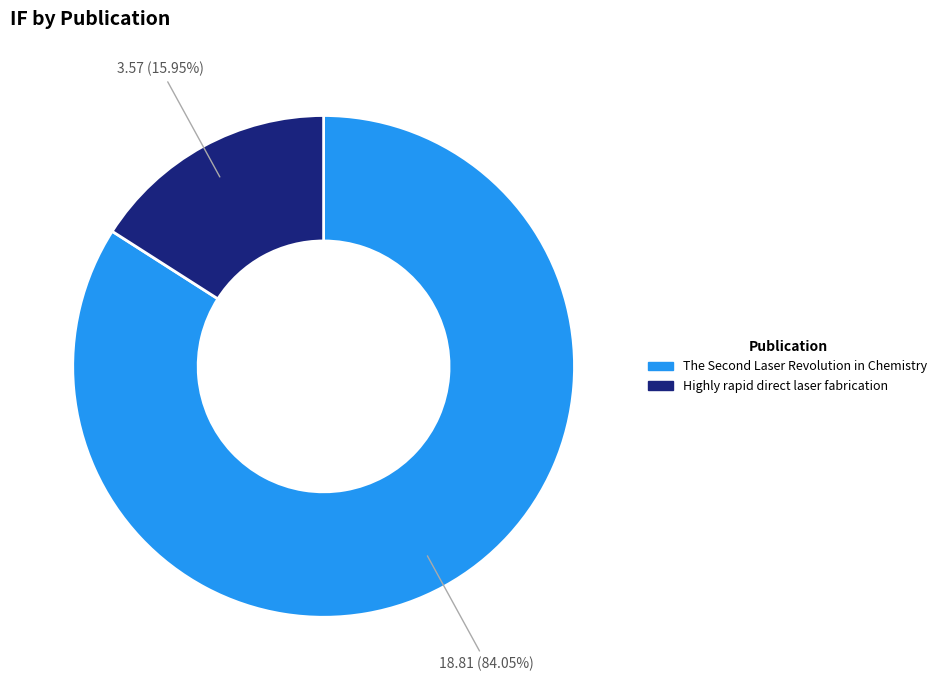

The Highly rapid direct laser fabrication slice represents 16% of the pie. True or false?

True